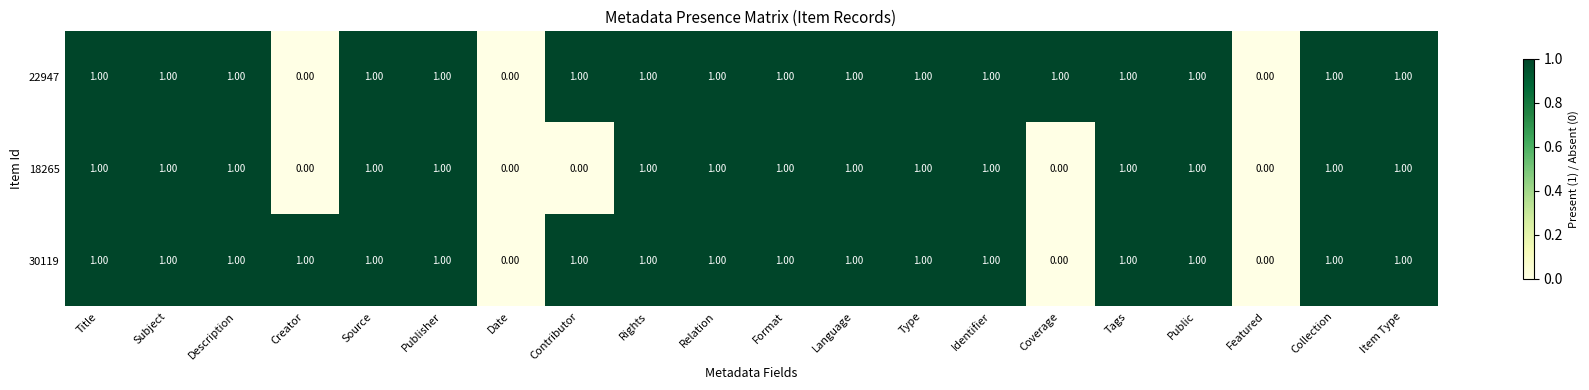

What is the sum of all 30119 values?

17